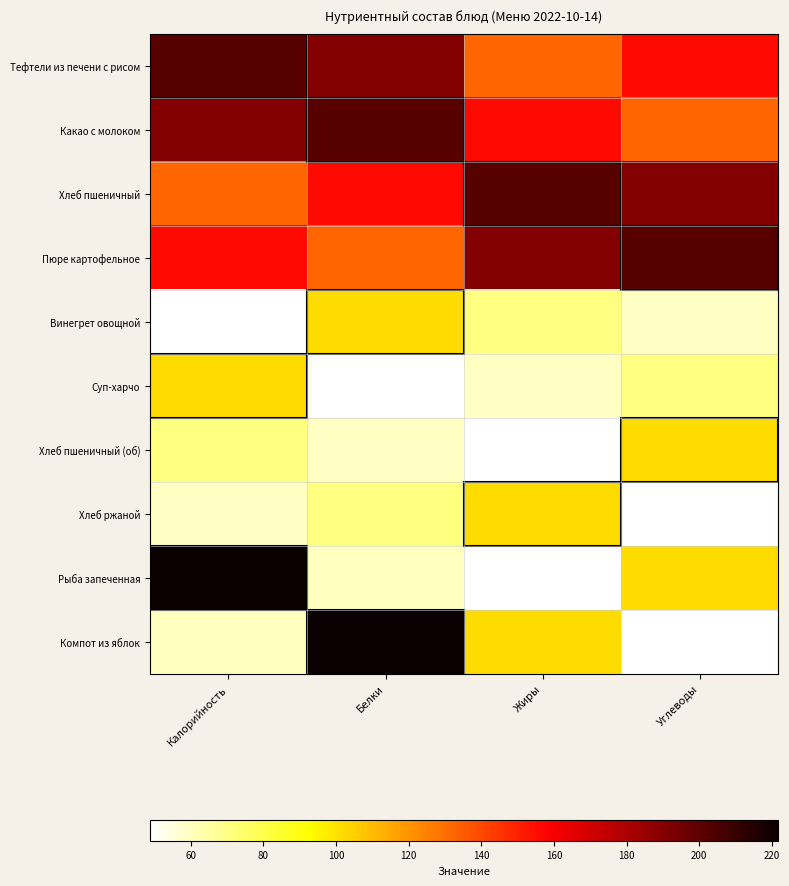

At Белки, list the series in order from smallest to largest.

Суп-харчо, Хлеб пшеничный (об), Рыба запеченная, Хлеб ржаной, Винегрет овощной, Пюре картофельное, Хлеб пшеничный, Тефтели из печени с рисом, Какао с молоком, Компот из яблок